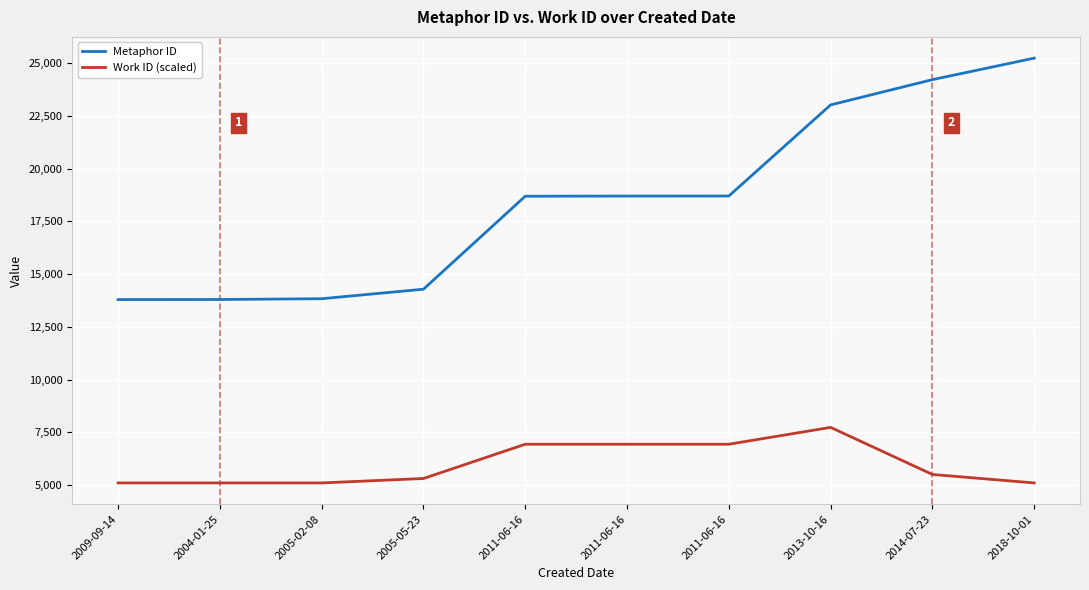

What are all the series names shown in the legend?

Metaphor ID, Work ID (scaled)